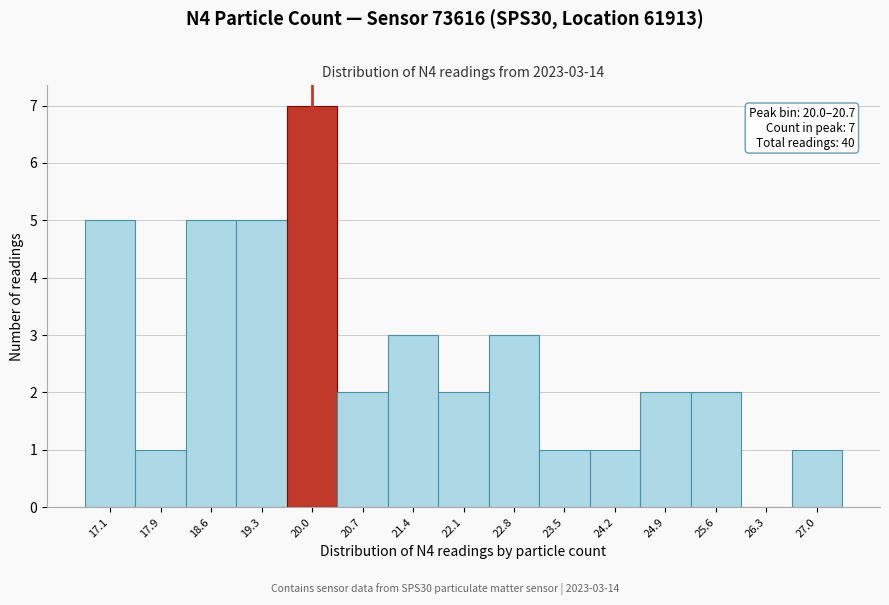

Reading right to left, transcribe all the data shown in this chart.

27.0=1	26.3=0	25.6=2	24.9=2	24.2=1	23.5=1	22.8=3	22.1=2	21.4=3	20.7=2	20.0=7	19.3=5	18.6=5	17.9=1	17.1=5